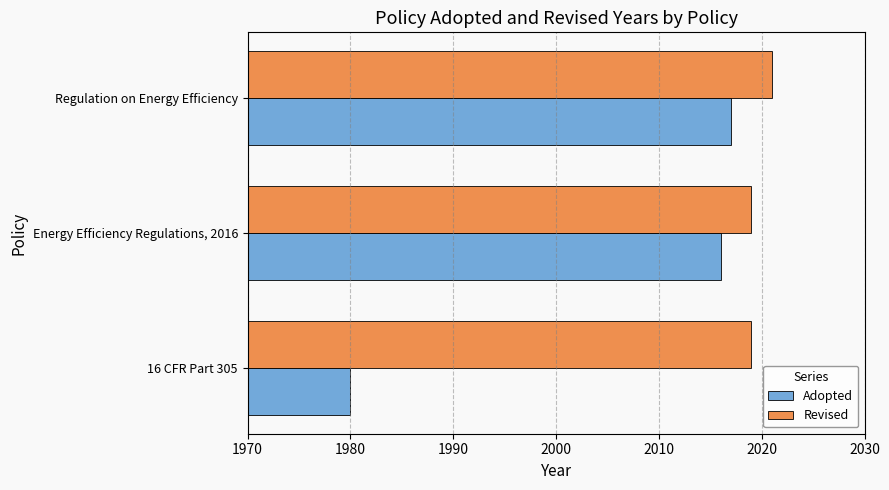

Which series changed the most between 16 CFR Part 305 and Regulation on Energy Efficiency?

Adopted